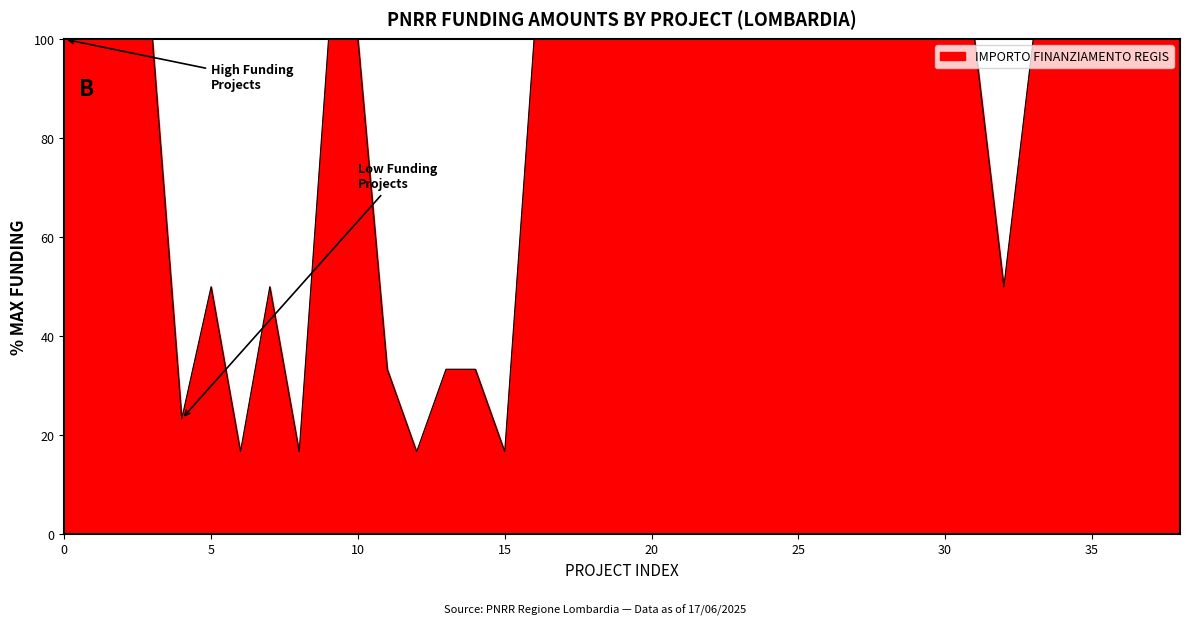

Count the values in the range 50 to 100.

31